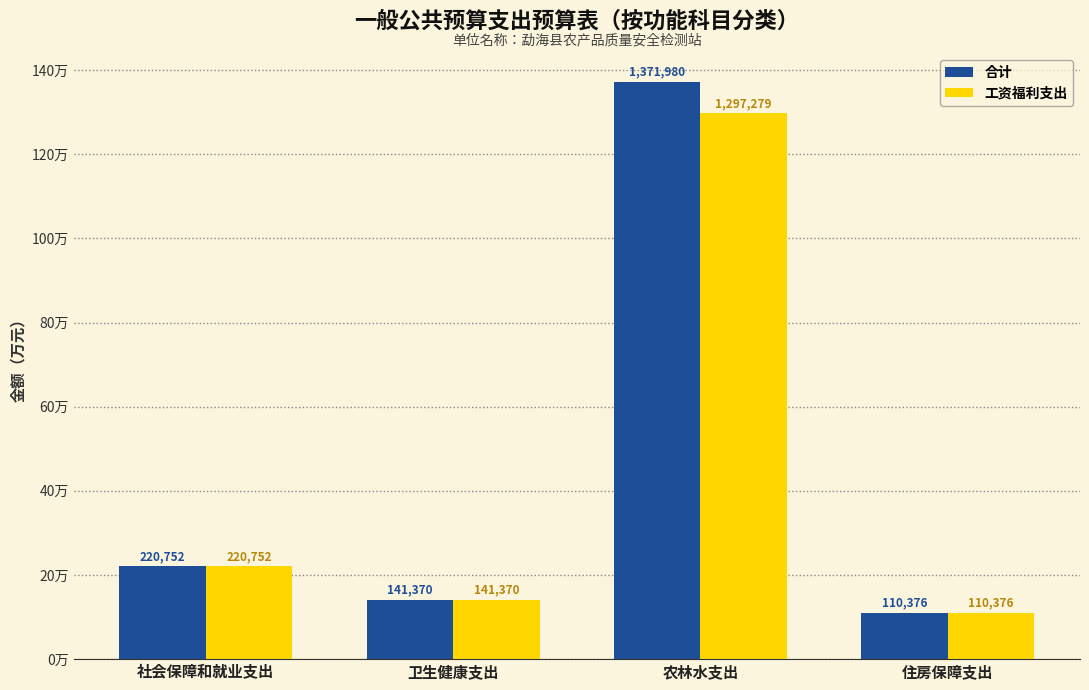

The 工资福利支出 series shows 1297278.8 at 农林水支出. True or false?

True